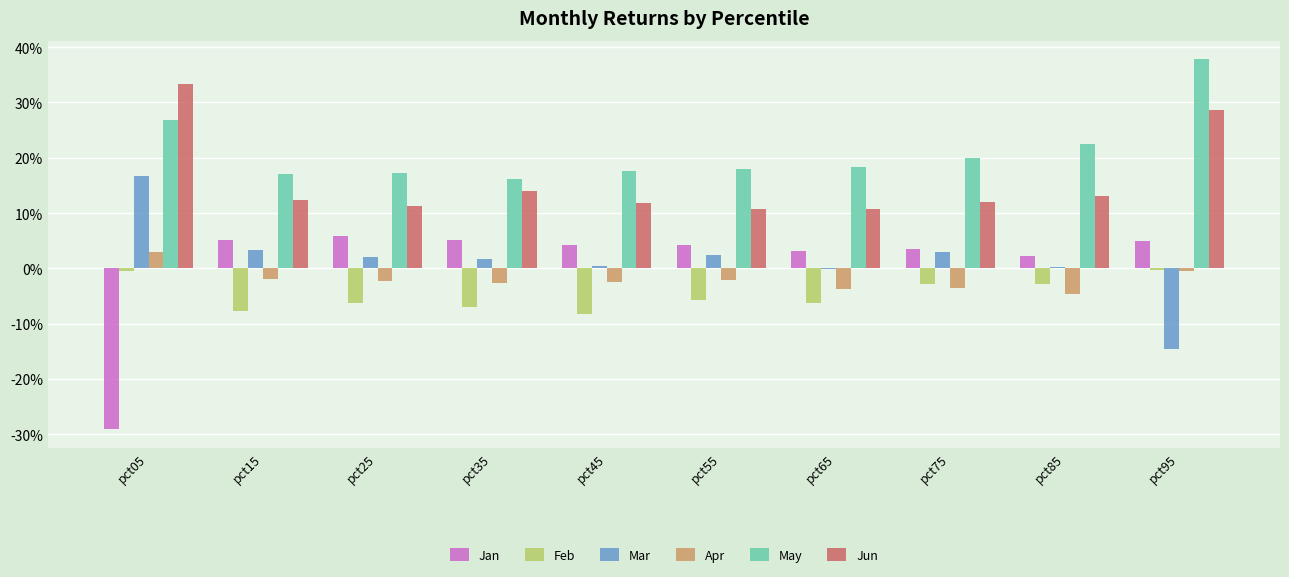

What is the total value across all series at pct55?

0.3